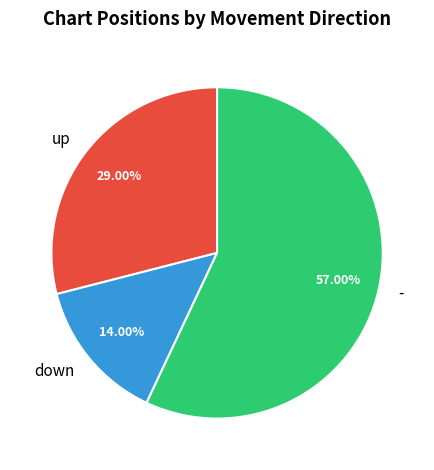

Between - and down, which is larger?

-